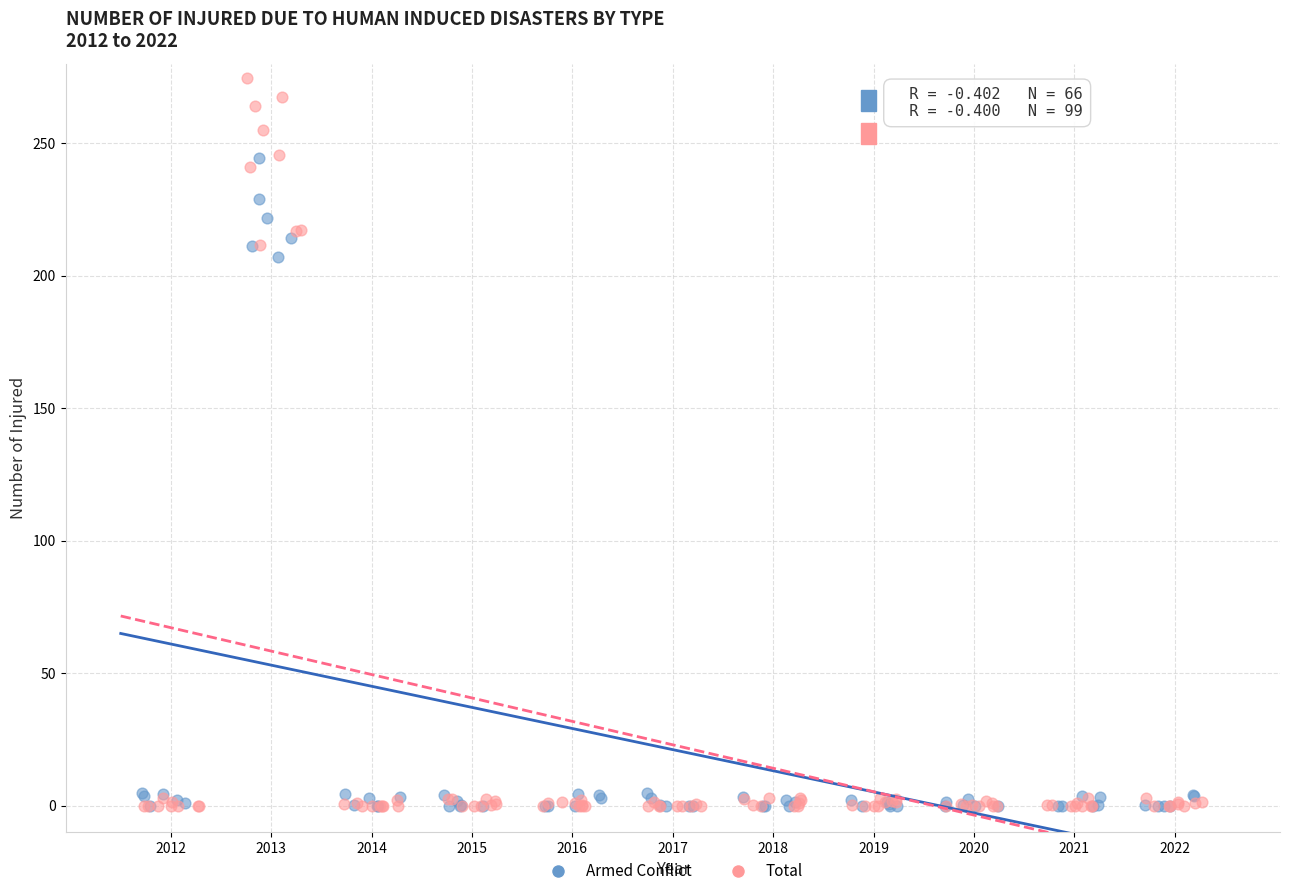

Which series has the largest Y range (max minus min)?

Total